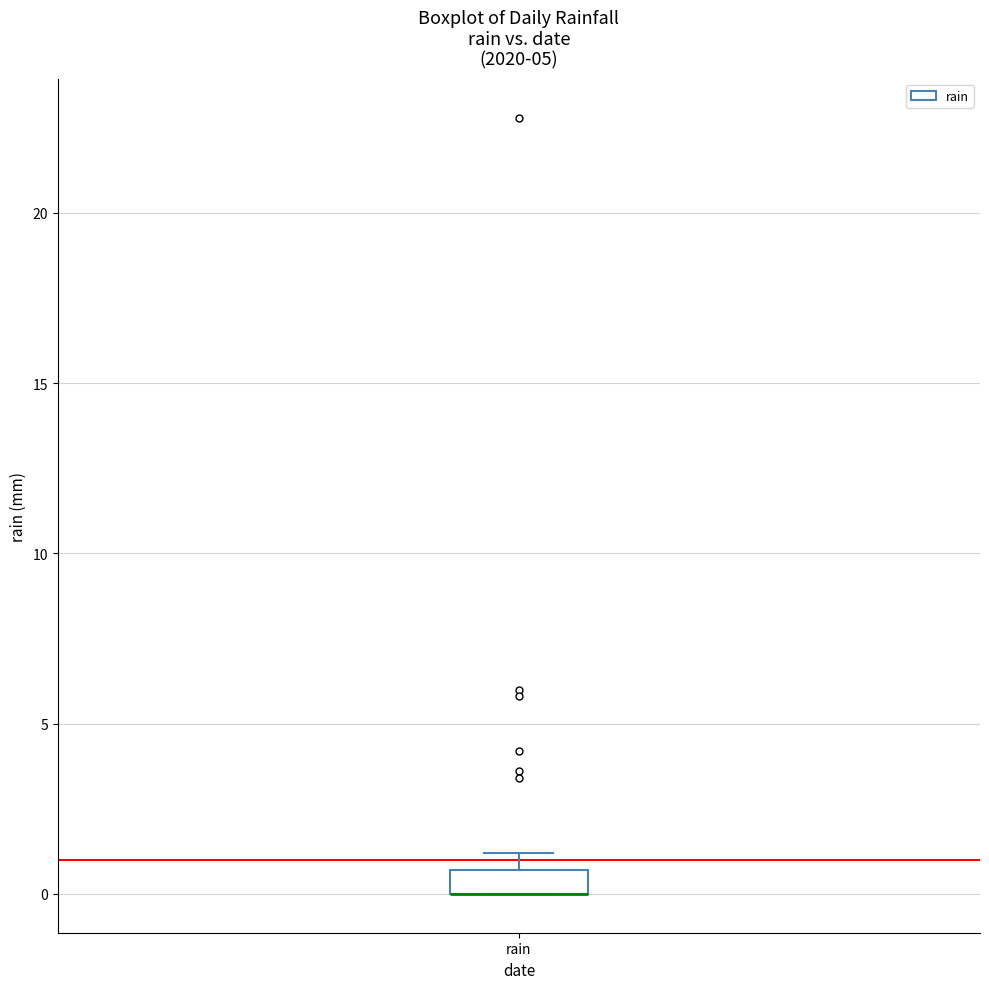

Where is the upper edge of the box for rain on the y-axis? The values are not printed on the chart, so give them approximately, as read against the axis.

0.5